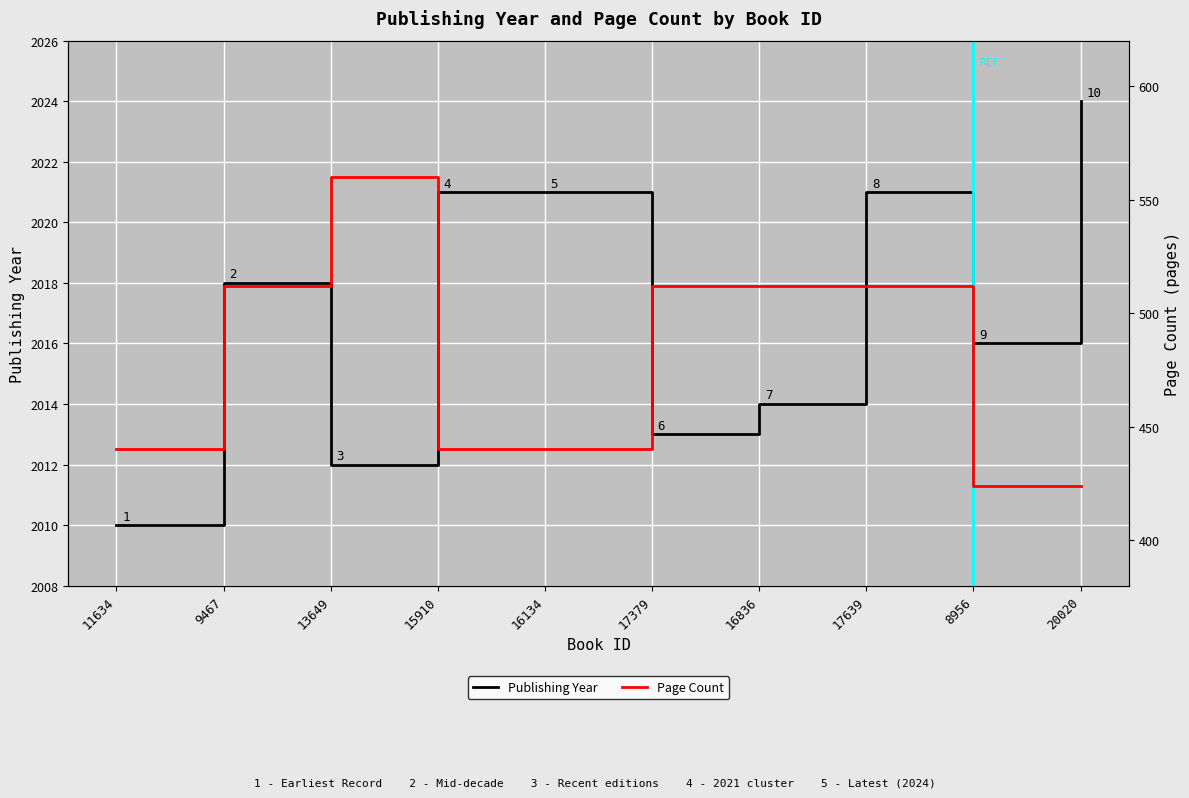

What is the difference between the maximum and second lowest values in the Page Count series?

136